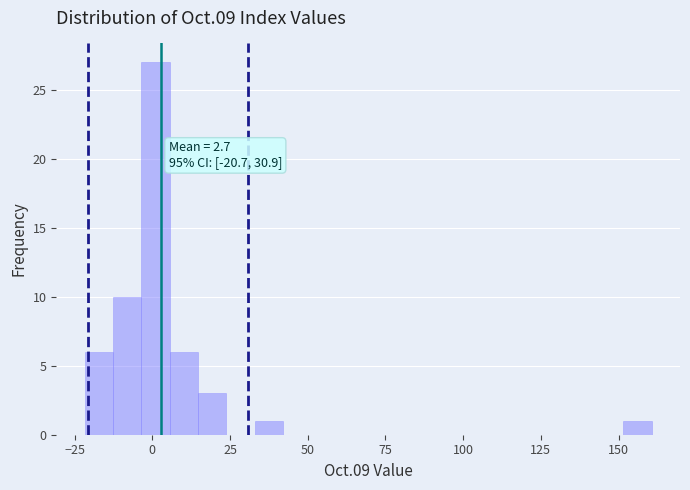

Around what value on the x-axis is the tallest bar? Give the approximate position of its centre, as read against the axis.

0